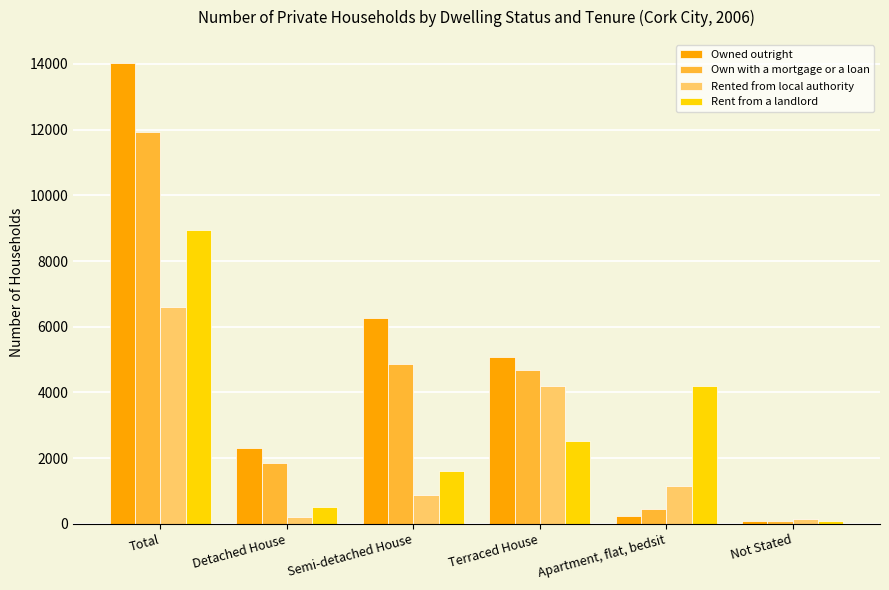

Reading right to left, extract all data points from this chart.

Owned outright: Not Stated=100	Apartment, flat, bedsit=250	Terraced House=5090	Semi-detached House=6280	Detached House=2310	Total=14030
Own with a mortgage or a loan: Not Stated=80	Apartment, flat, bedsit=440	Terraced House=4690	Semi-detached House=4860	Detached House=1840	Total=11920
Rented from local authority: Not Stated=140	Apartment, flat, bedsit=1160	Terraced House=4210	Semi-detached House=890	Detached House=210	Total=6610
Rent from a landlord: Not Stated=80	Apartment, flat, bedsit=4210	Terraced House=2520	Semi-detached House=1610	Detached House=510	Total=8930